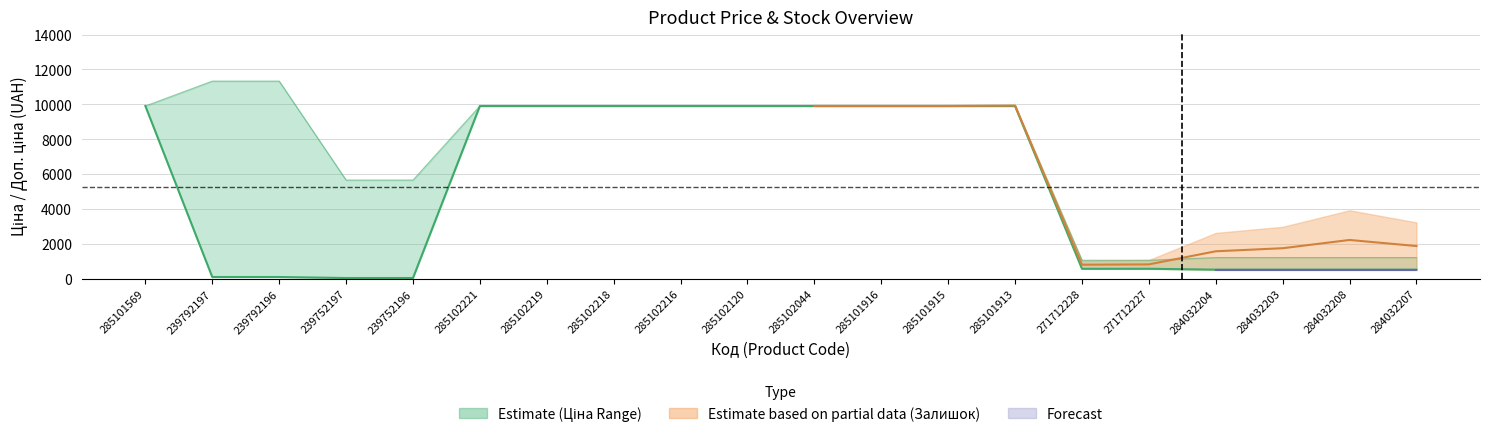

True or false: Доп. ціна and Ціна cross at least once.

False